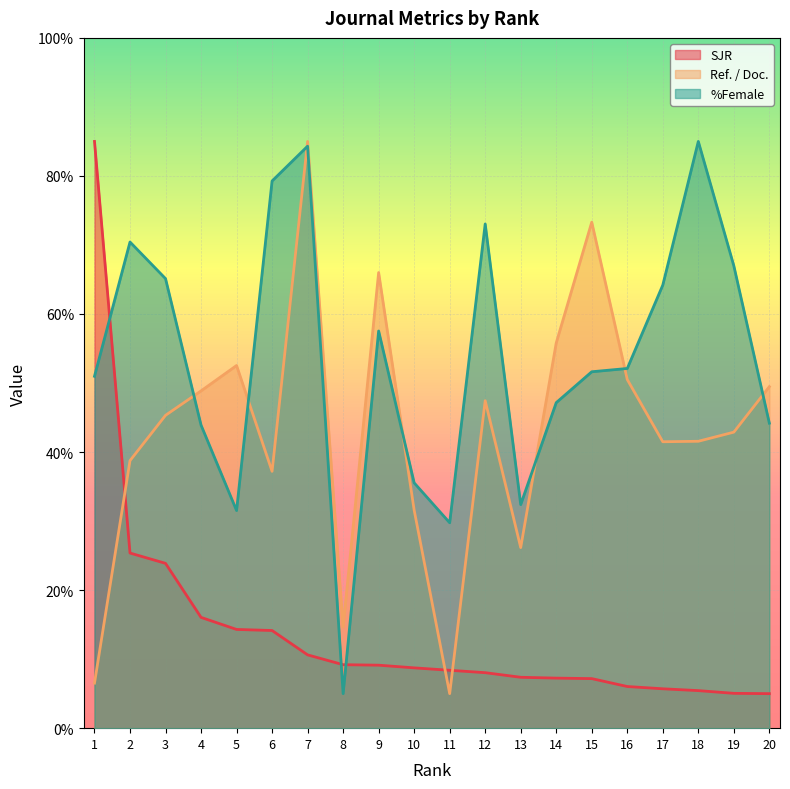

Where do %Female and Ref. / Doc. first cross each other?

3 and 4